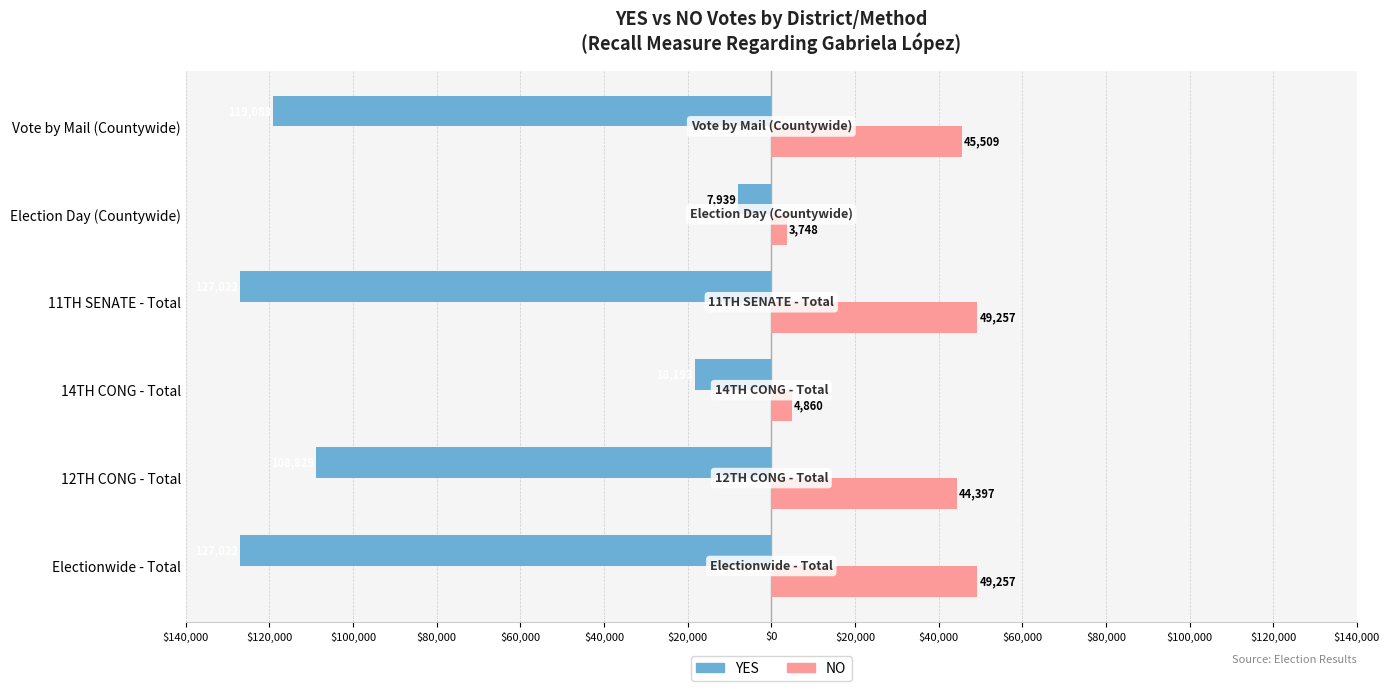

How many bars are there in total?

12